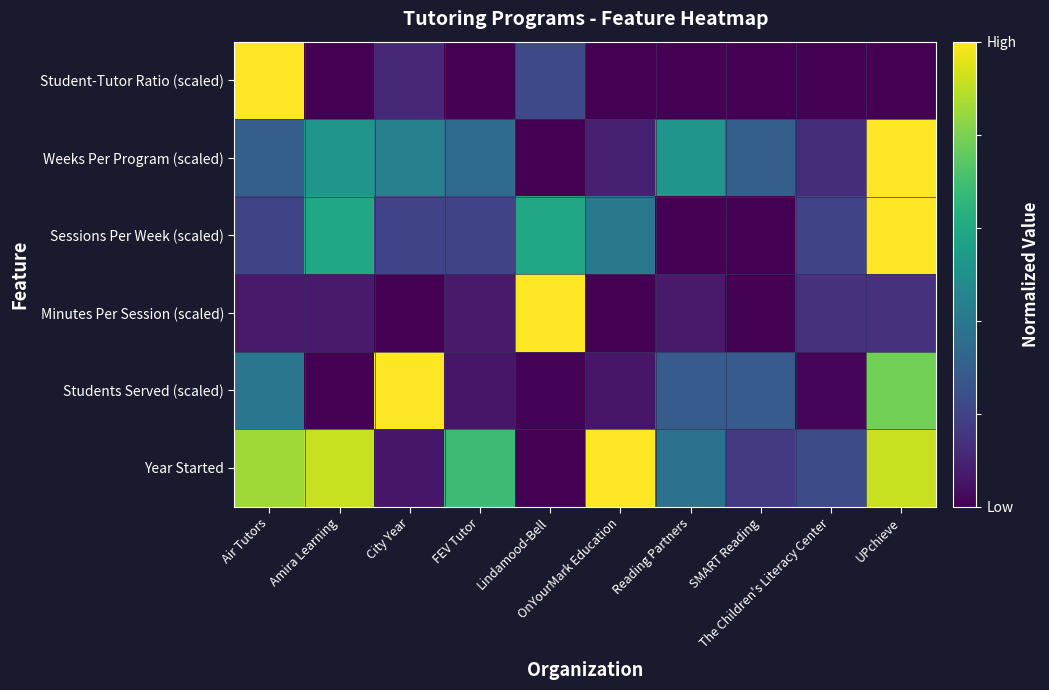

Reading right to left, transcribe all the data shown in this chart.

Year Started: UPchieve=0.9	The Children's Literacy Center=0.2	SMART Reading=0.2	Reading Partners=0.4	OnYourMark Education=1.0	Lindamood-Bell=0.0	FEV Tutor=0.7	City Year=0.1	Amira Learning=0.9	Air Tutors=0.9
Students Served (scaled): UPchieve=0.8	The Children's Literacy Center=0.0	SMART Reading=0.3	Reading Partners=0.3	OnYourMark Education=0.1	Lindamood-Bell=0.0	FEV Tutor=0.1	City Year=1.0	Amira Learning=0.0	Air Tutors=0.4
Minutes Per Session (scaled): UPchieve=0.1	The Children's Literacy Center=0.1	SMART Reading=0.0	Reading Partners=0.1	OnYourMark Education=0.0	Lindamood-Bell=1.0	FEV Tutor=0.1	City Year=0.0	Amira Learning=0.1	Air Tutors=0.1
Sessions Per Week (scaled): UPchieve=1.0	The Children's Literacy Center=0.2	SMART Reading=0.0	Reading Partners=0.0	OnYourMark Education=0.4	Lindamood-Bell=0.6	FEV Tutor=0.2	City Year=0.2	Amira Learning=0.6	Air Tutors=0.2
Weeks Per Program (scaled): UPchieve=1.0	The Children's Literacy Center=0.1	SMART Reading=0.3	Reading Partners=0.5	OnYourMark Education=0.1	Lindamood-Bell=0.0	FEV Tutor=0.3	City Year=0.4	Amira Learning=0.5	Air Tutors=0.3
Student-Tutor Ratio (scaled): UPchieve=0.0	The Children's Literacy Center=0.0	SMART Reading=0.0	Reading Partners=0.0	OnYourMark Education=0.0	Lindamood-Bell=0.2	FEV Tutor=0.0	City Year=0.1	Amira Learning=0.0	Air Tutors=1.0